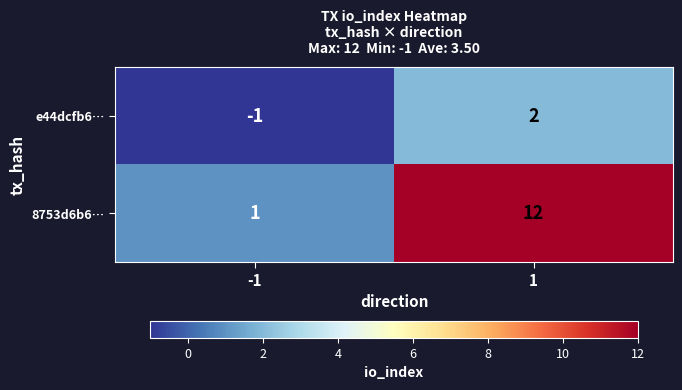

What is the spread (max minus min) of values at -1?

2